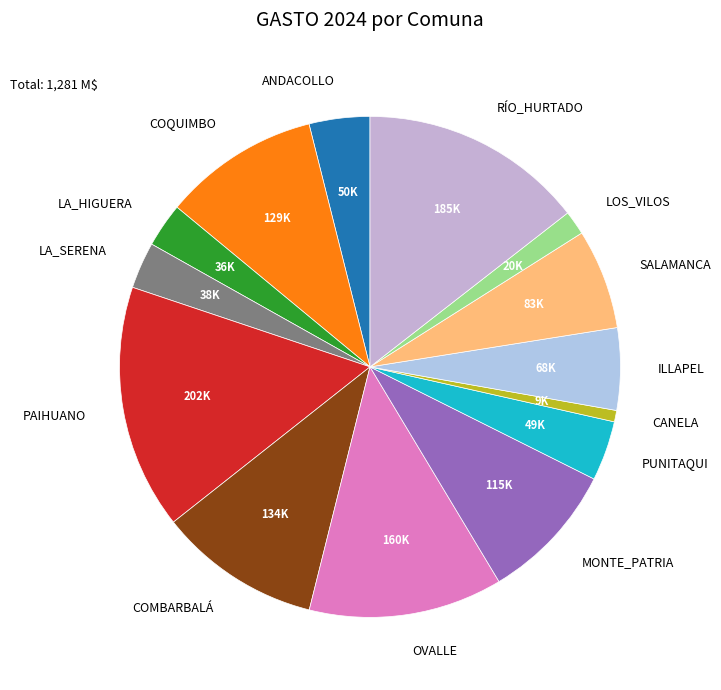

Between ILLAPEL and SALAMANCA, which is larger?

SALAMANCA